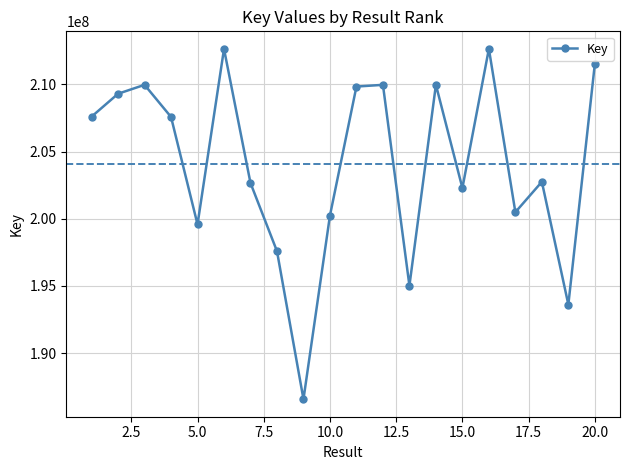

What is the difference between the maximum and minimum values?

26069768